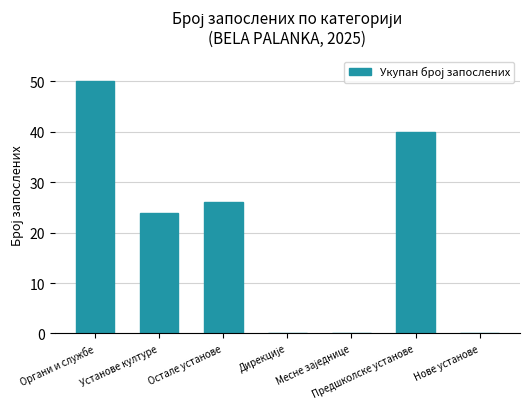

Which has a higher value, Остале установе or Нове установе?

Остале установе